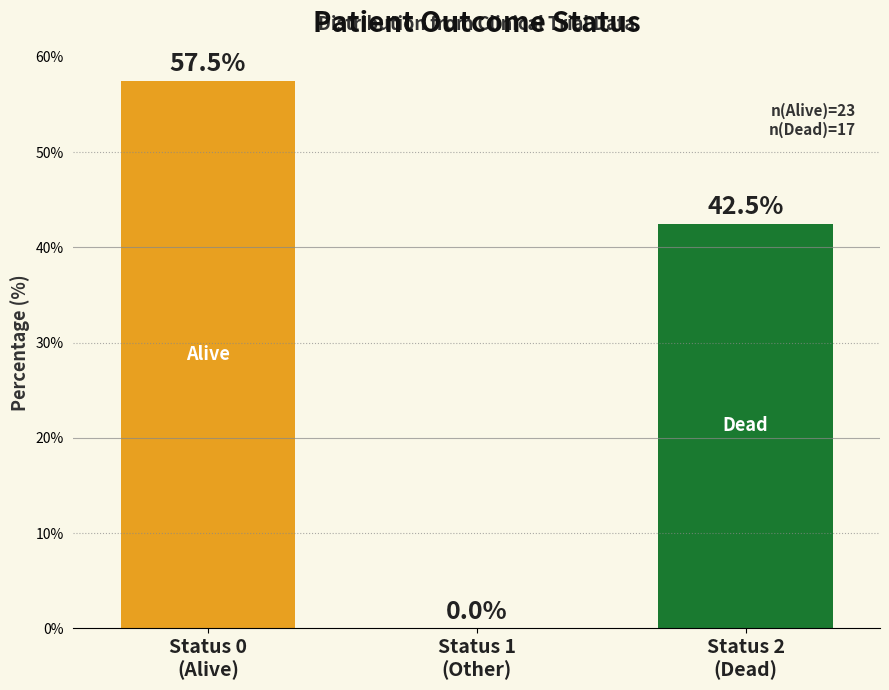

Which has a higher value, Status 1
(Other) or Status 0
(Alive)?

Status 0
(Alive)